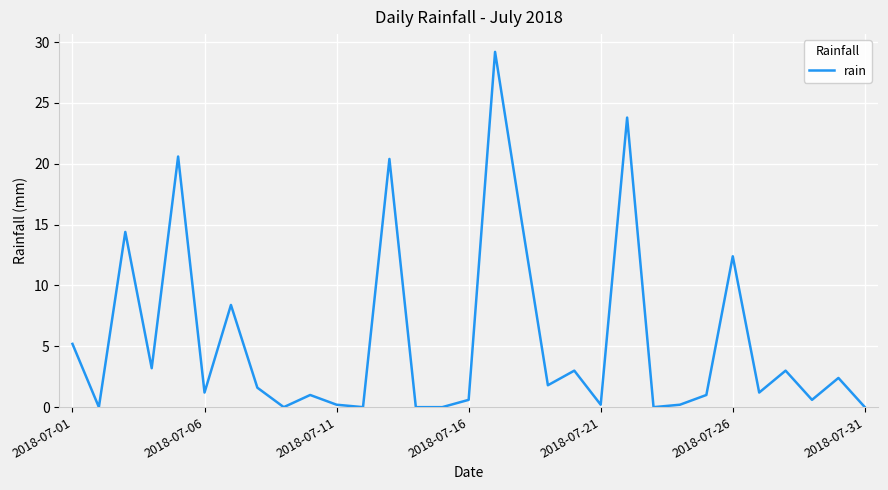

Is this an area chart (filled region under the line)?

No